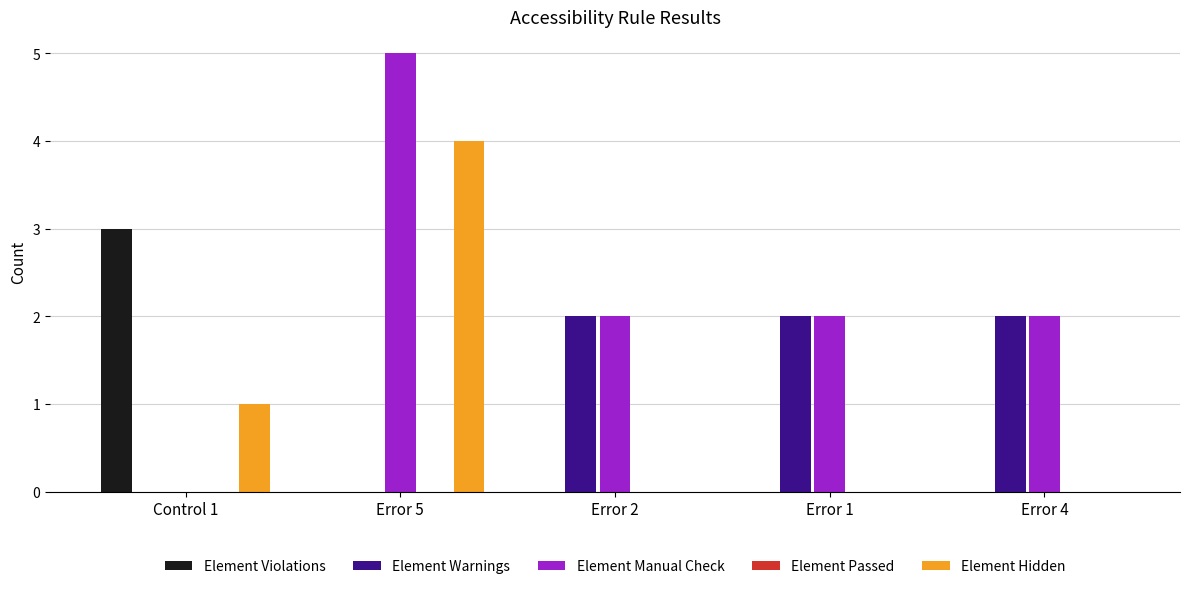

True or false: Element Warnings has a value of 2 at Error 2.

True